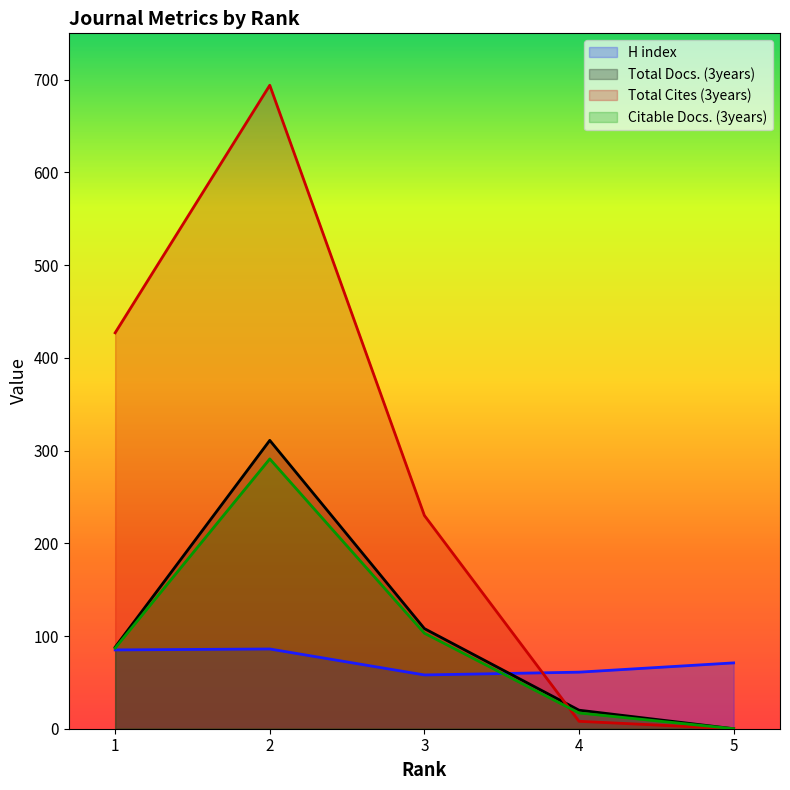

Does the chart display data point markers on the line(s)?

No